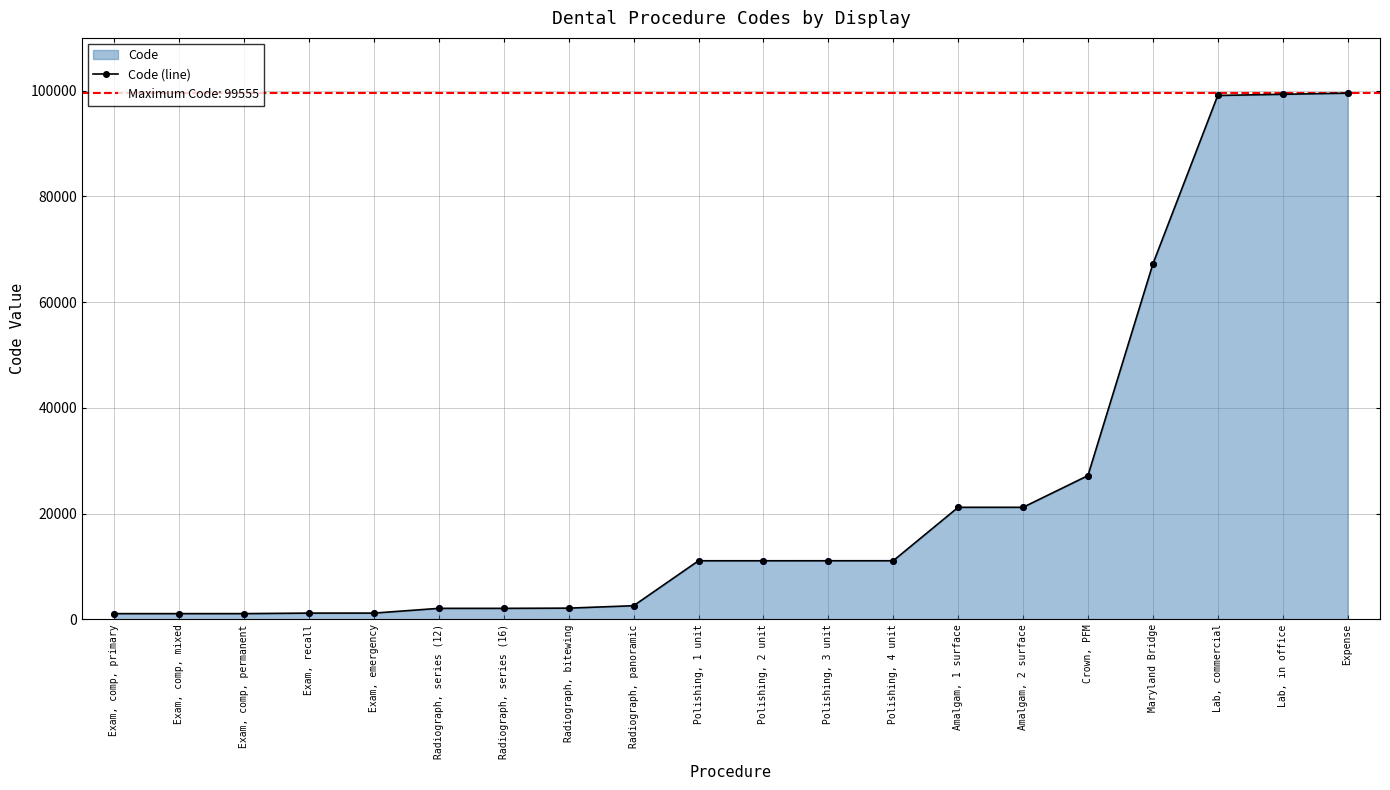

Between Exam, comp, mixed and Exam, comp, primary, which is larger?

Exam, comp, mixed